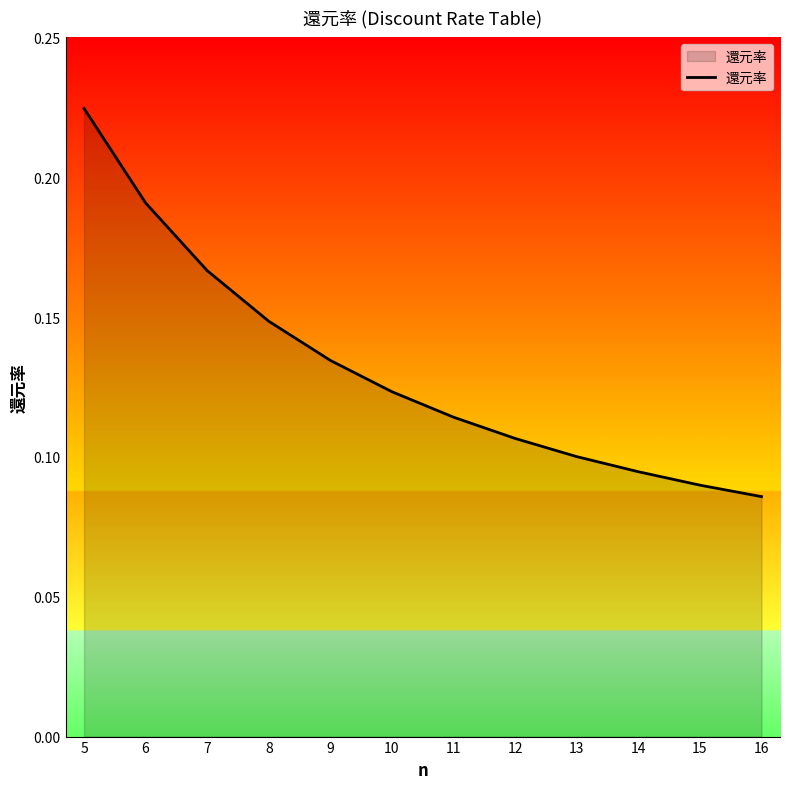

The value at 12 is 0.1. True or false?

True